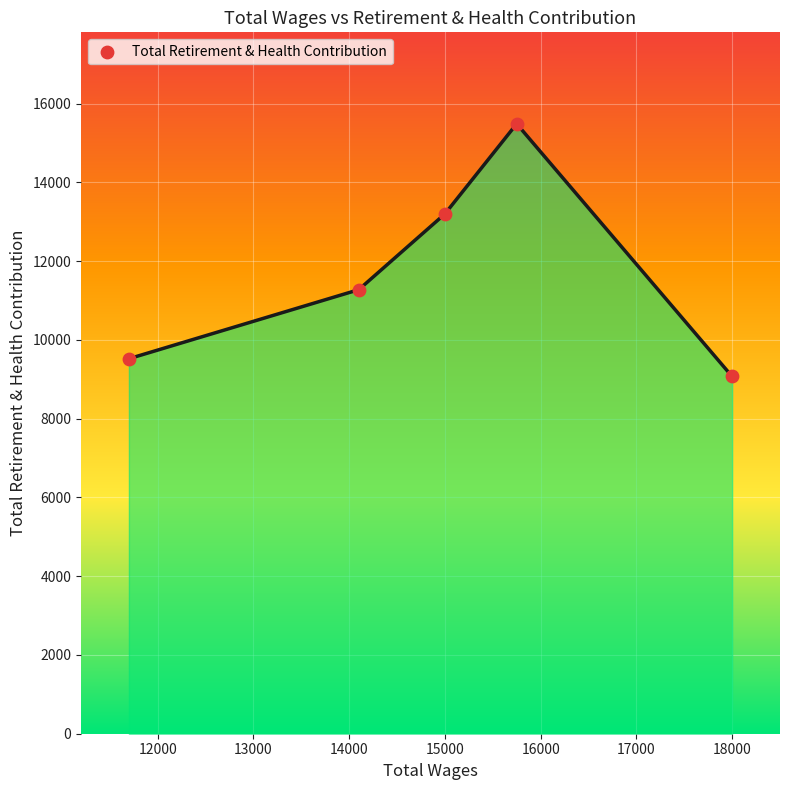

What is the smallest value displayed?

9073